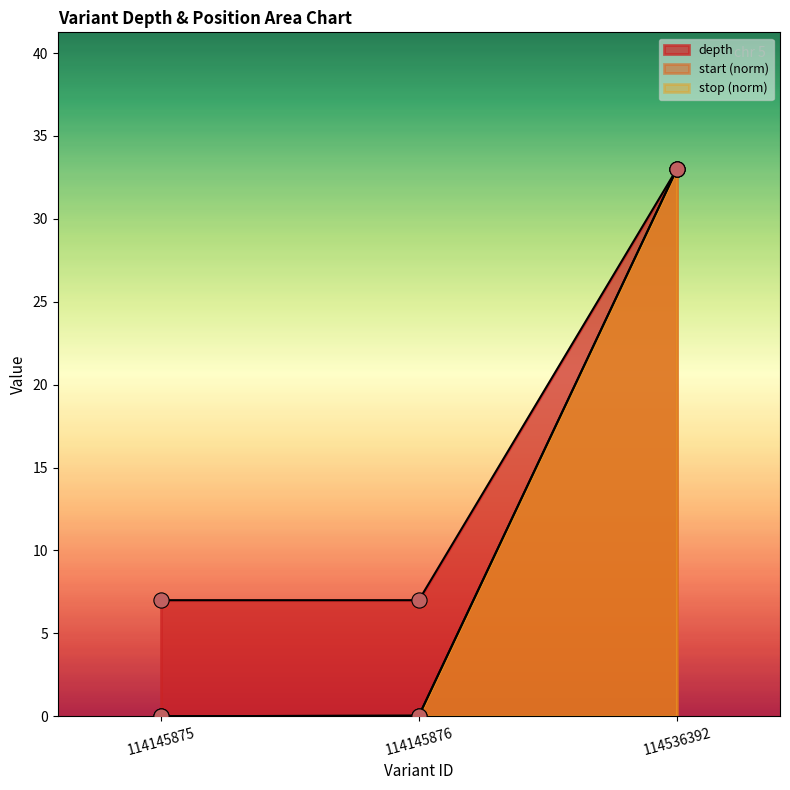

Which series has the largest total across all categories?

depth